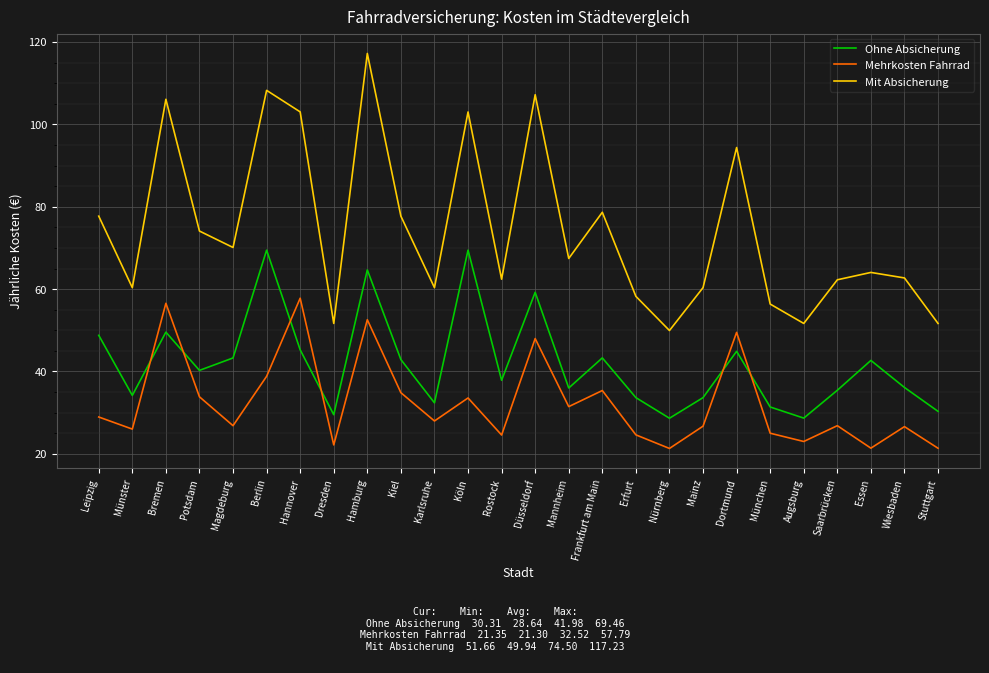

What is the average value of the Mit Absicherung series?

74.5